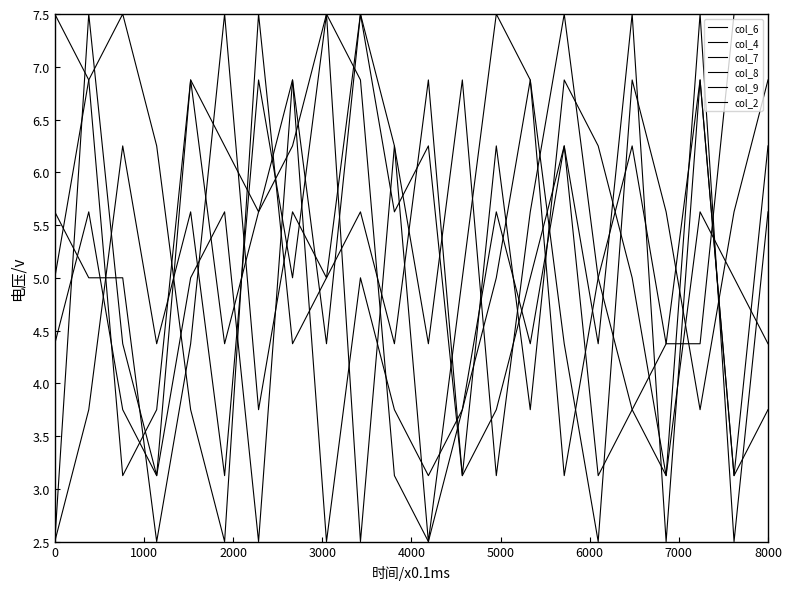

Which series ends up on top after the final intersection of col_6 and col_9?

col_6